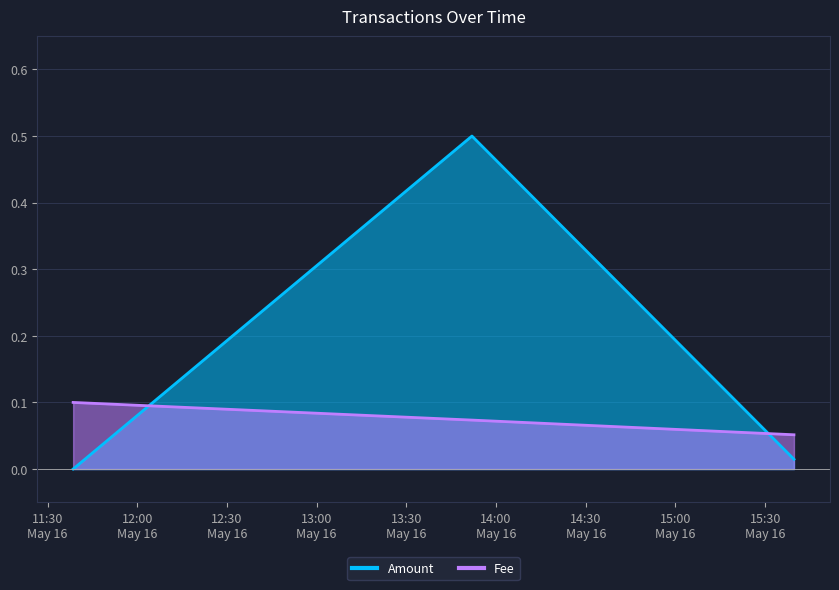

List the series in order of their peak value, lowest first.

Fee, Amount